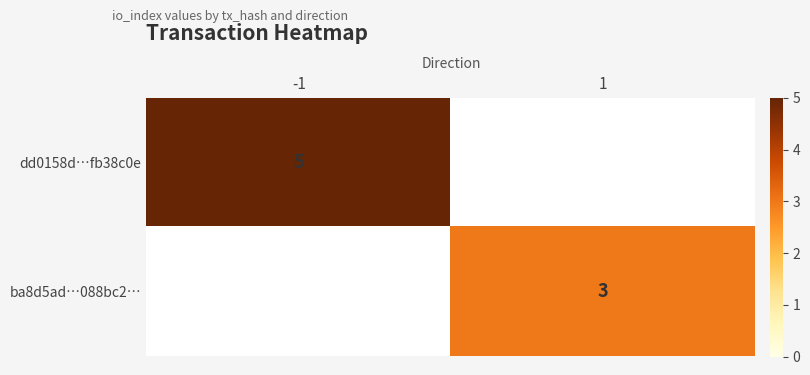

How many series are shown in this chart?

2